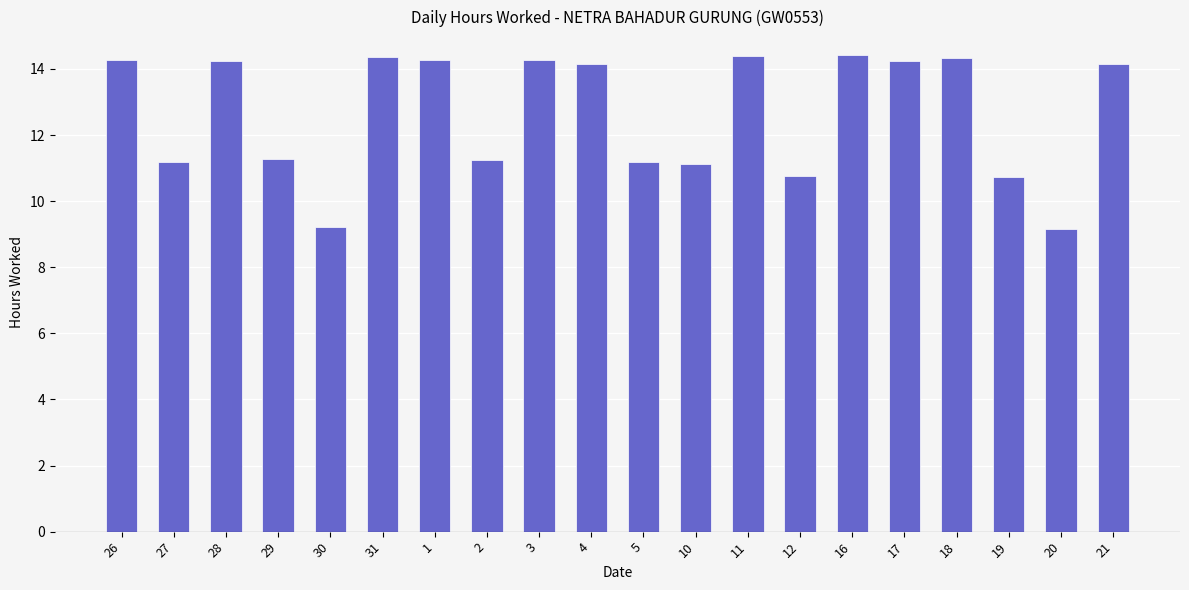

The value at 11 is 14.4. True or false?

True